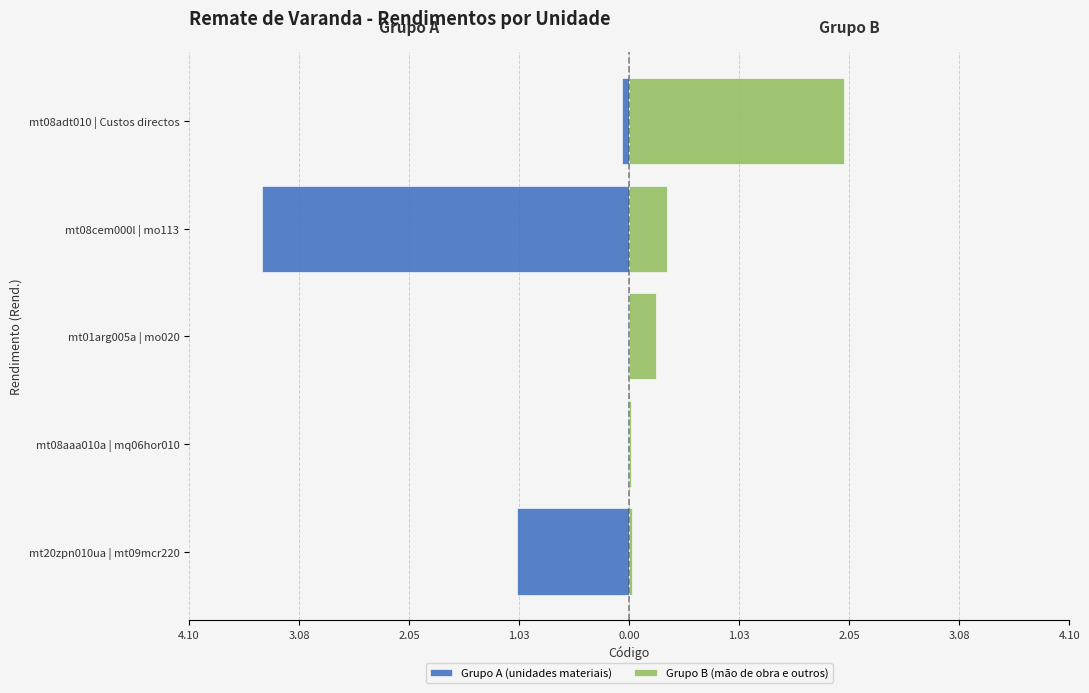

List the series in order of their peak value, highest first.

Grupo B (mão de obra e outros), Grupo A (unidades materiais)